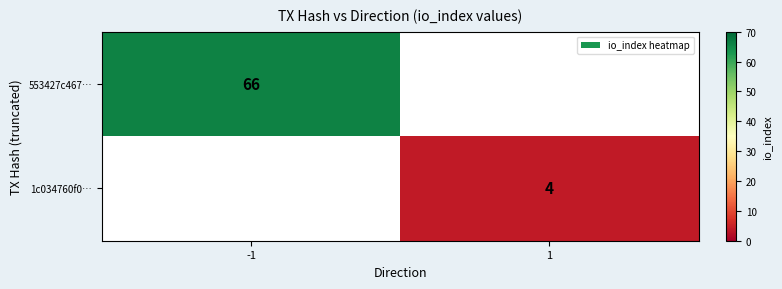

The 1c034760f0… series shows 5 at 1. True or false?

False